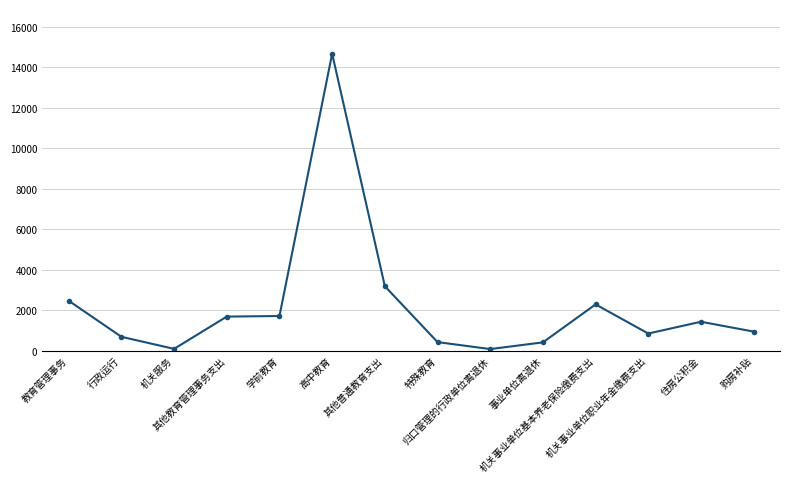

What is the difference between the second highest and minimum values?

3102.3